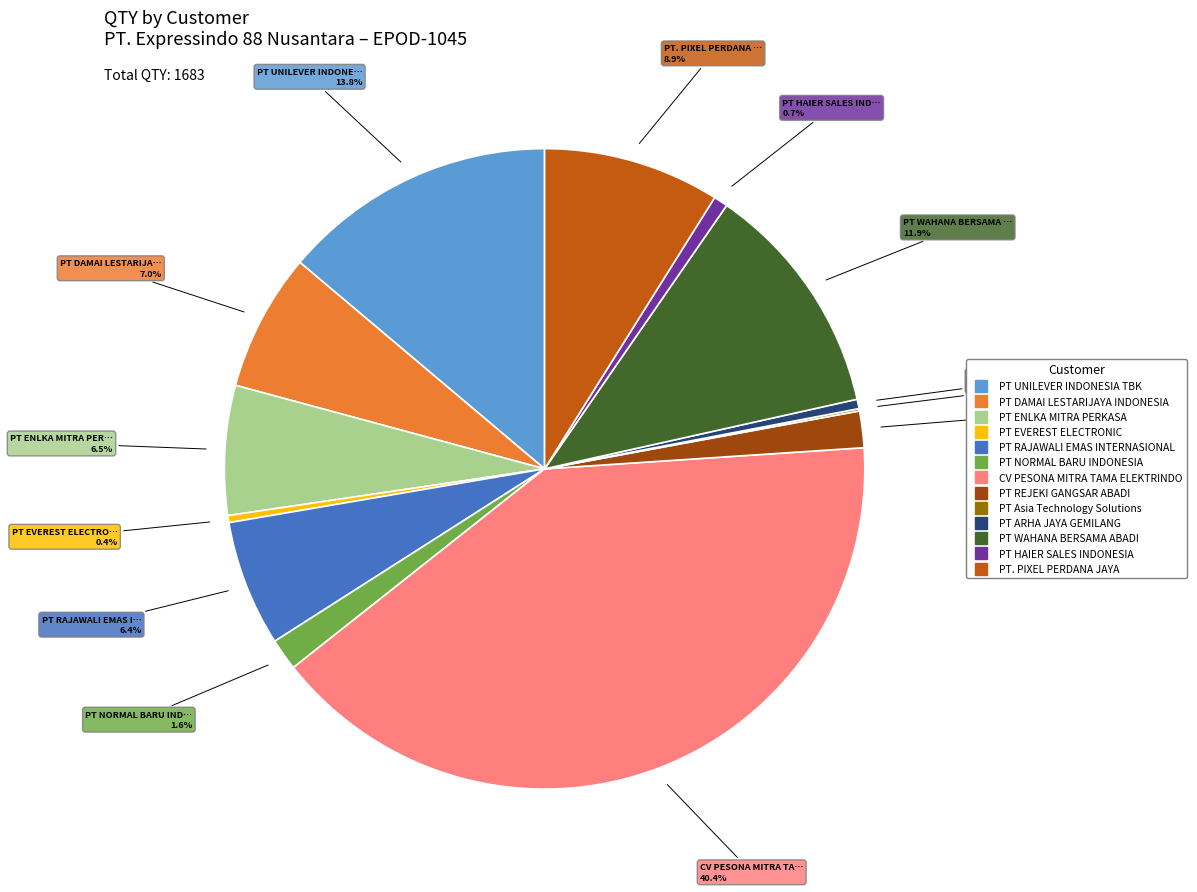

Does any single category account for the majority?

No